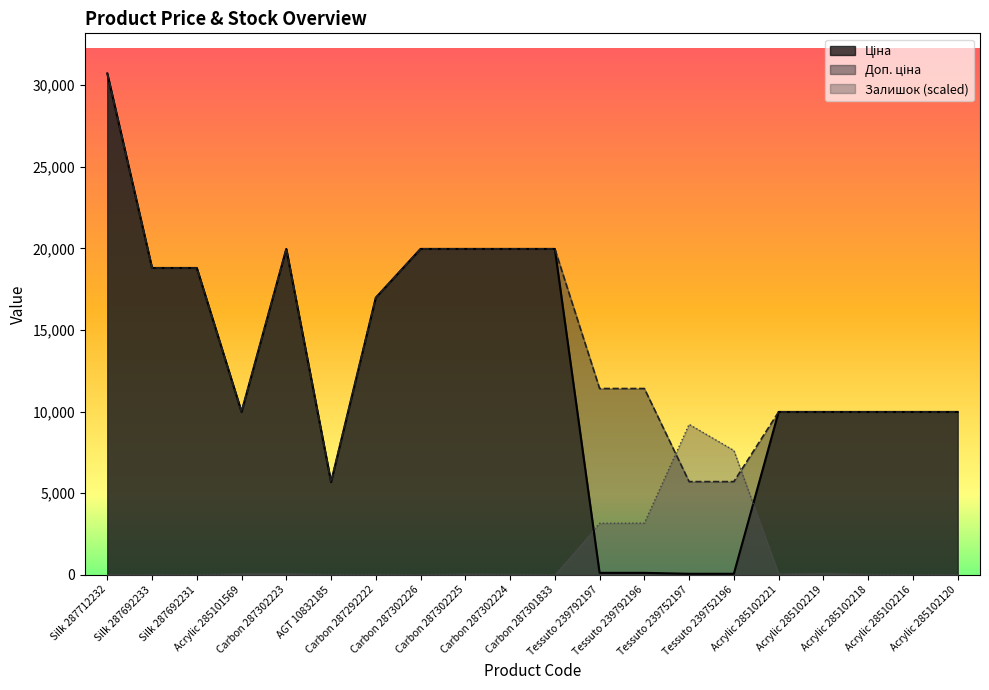

After their last crossing, which series has the higher values: Залишок or Ціна?

Ціна